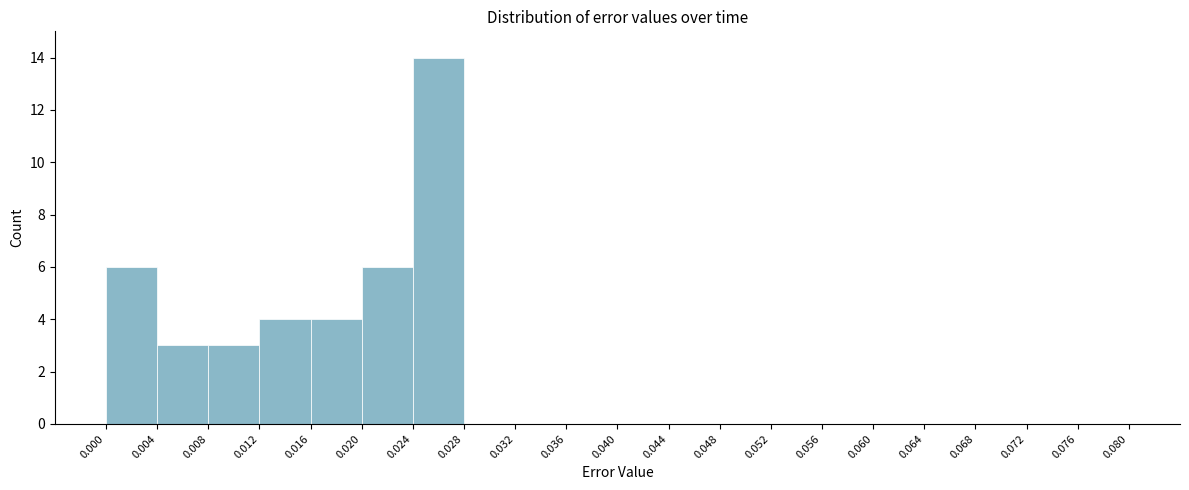

Reading left to right, list every bar in this chart as the range it spans on the x-axis followed by its height. The values are not printed on the chart, so give them approximately, as read against the axis.

0.000 to 0.004: 6
0.004 to 0.008: 3
0.008 to 0.012: 3
0.012 to 0.016: 4
0.016 to 0.020: 4
0.020 to 0.024: 6
0.024 to 0.028: 14
0.028 to 0.032: 0
0.032 to 0.036: 0
0.036 to 0.040: 0
0.040 to 0.044: 0
0.044 to 0.048: 0
0.048 to 0.052: 0
0.052 to 0.056: 0
0.056 to 0.060: 0
0.060 to 0.064: 0
0.064 to 0.068: 0
0.068 to 0.072: 0
0.072 to 0.076: 0
0.076 to 0.080: 0